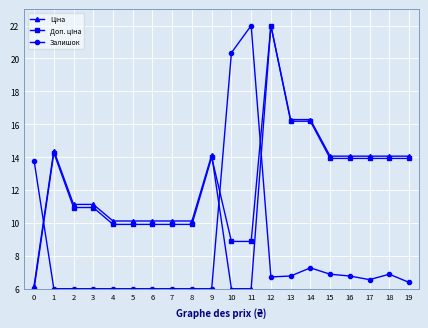

What is the value of the Залишок point at the 19th from the left?

6.9